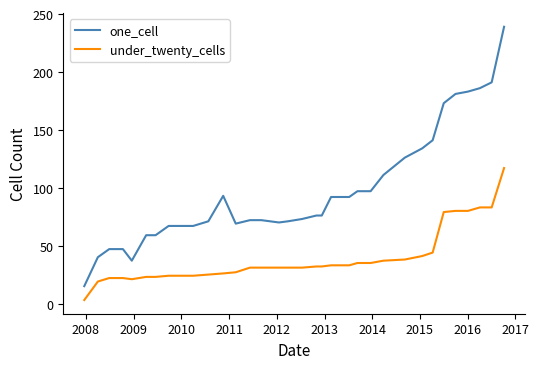

True or false: one_cell and under_twenty_cells cross at least once.

False